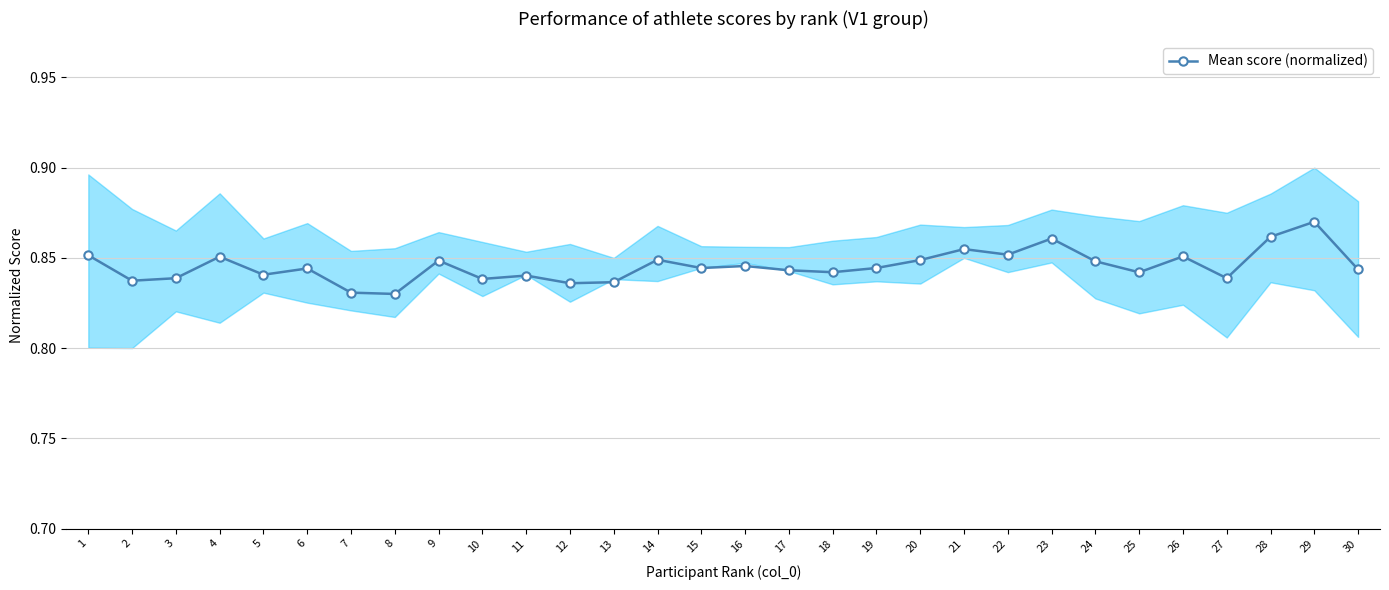

Between 15 and 9, which is larger?

9